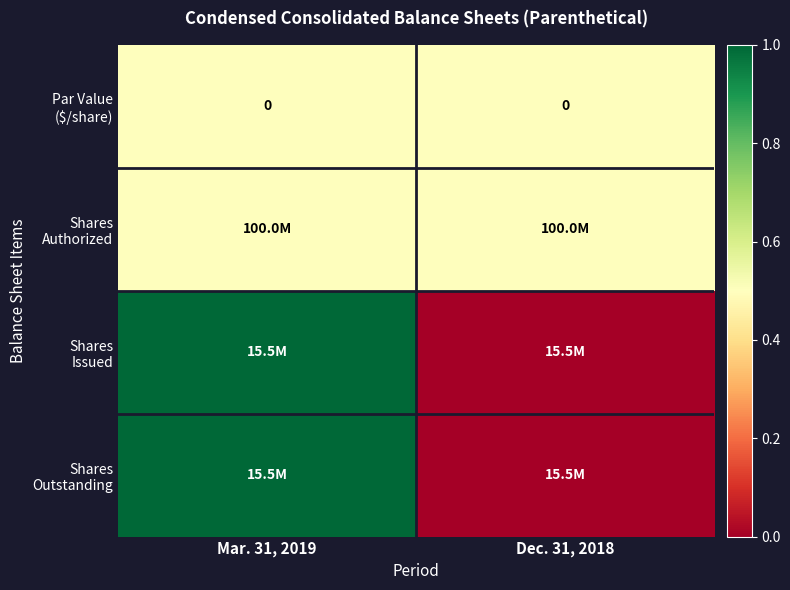

Is the value of Shares Outstanding at Dec. 31, 2018 greater than the value of Shares Issued at Mar. 31, 2019?

No